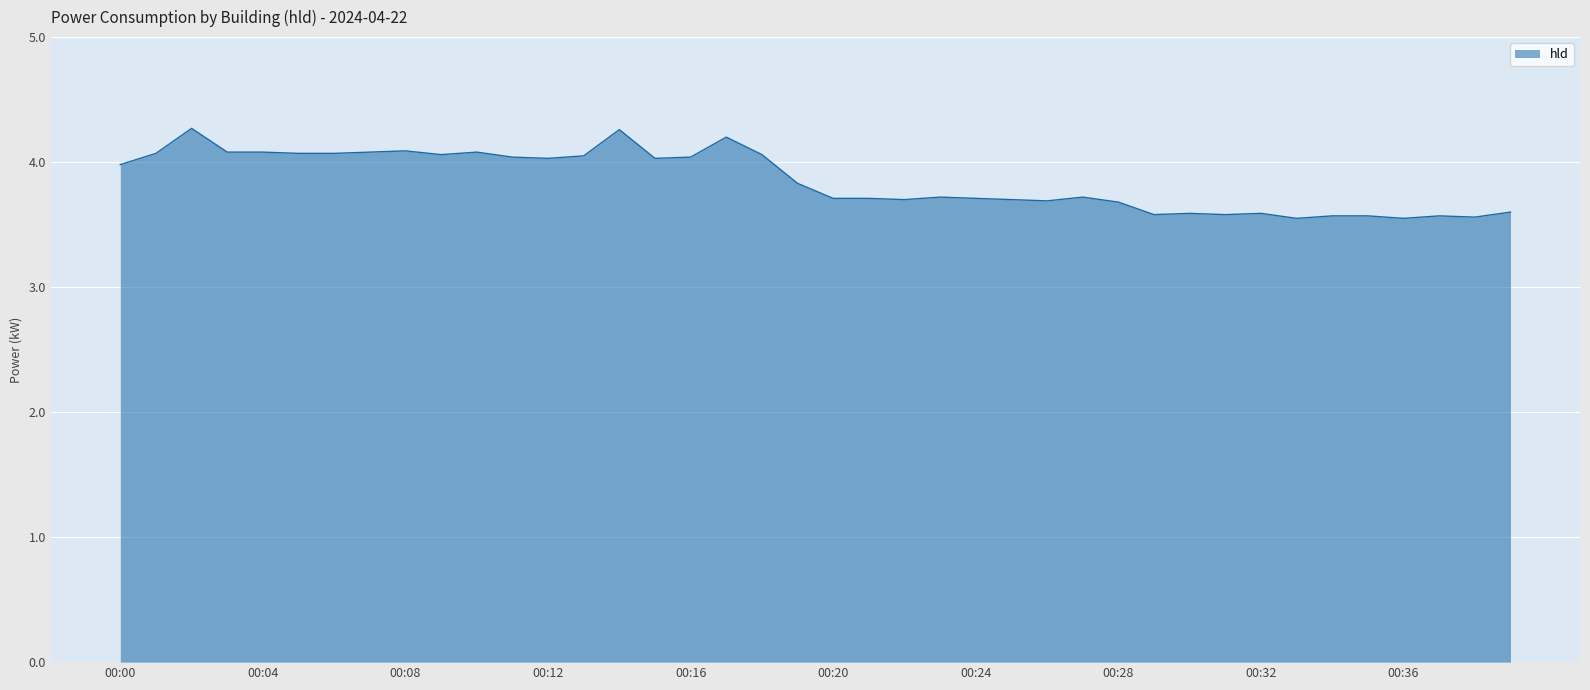

What is the maximum value shown in the chart?

4.3